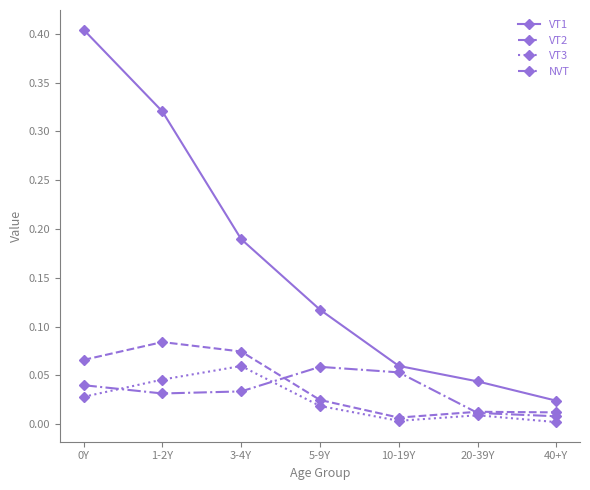

True or false: VT1 has more than 1 interior local peaks.

False